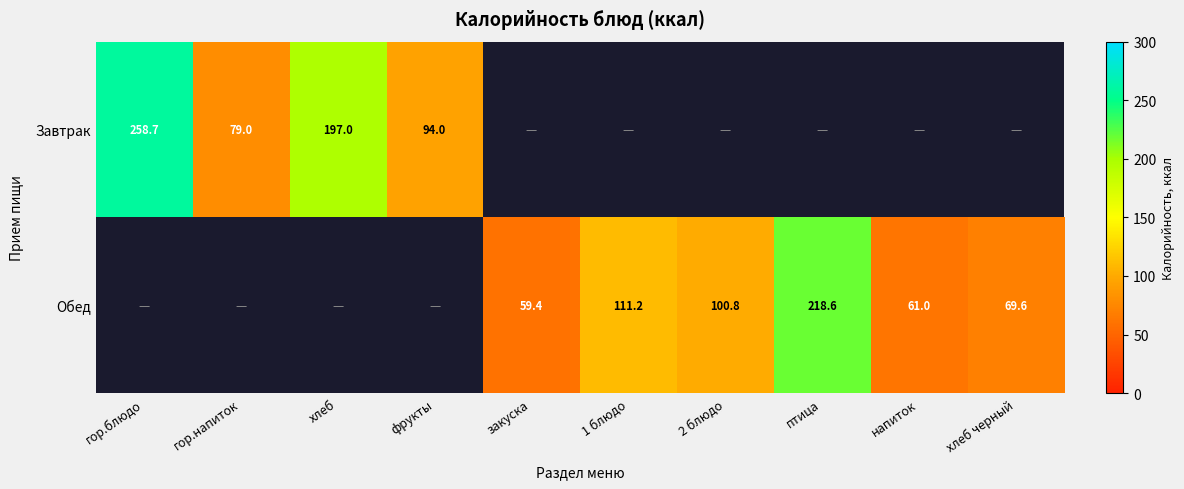

At how many categories does at least one series exceed 237?

1